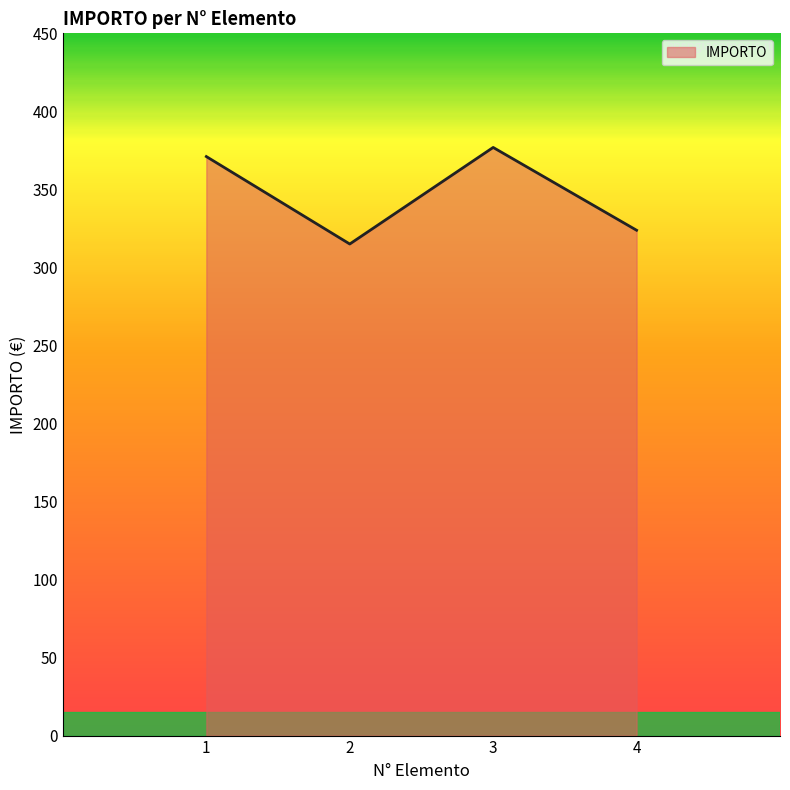

The value at 3 is 93.5. True or false?

False